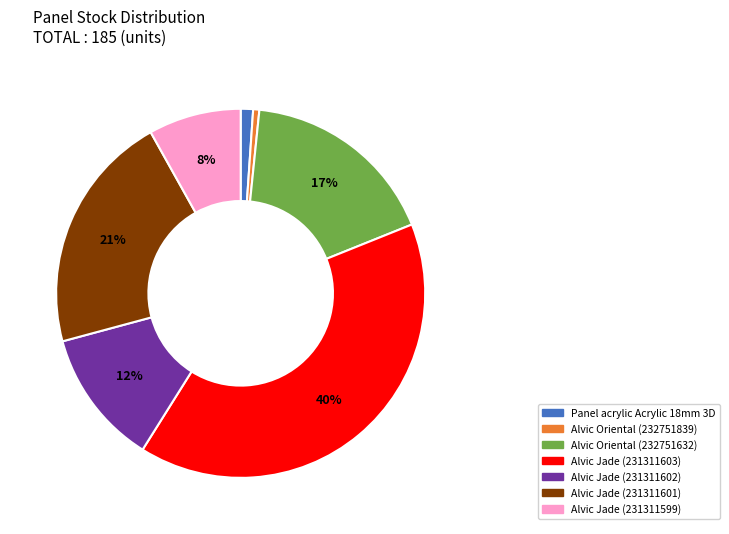

Does any single category account for the majority?

No